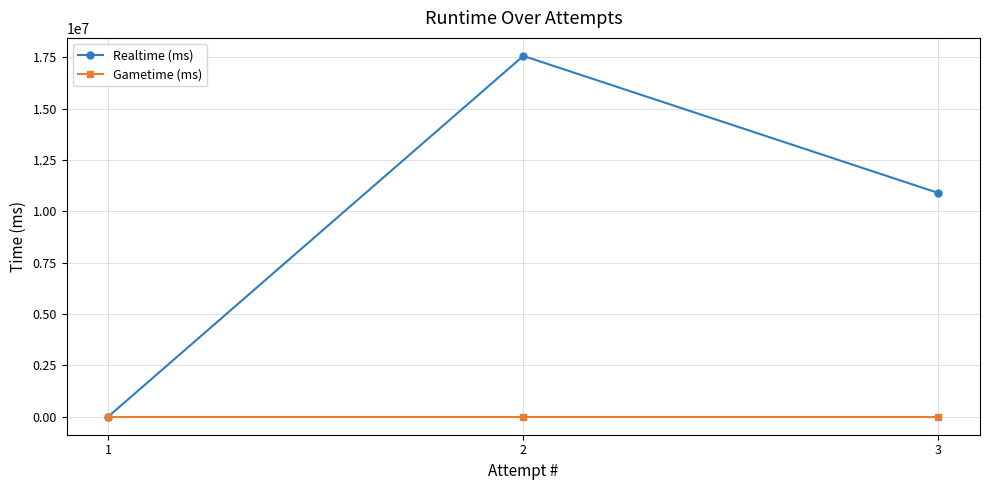

What is the maximum value shown in the chart?

17565269